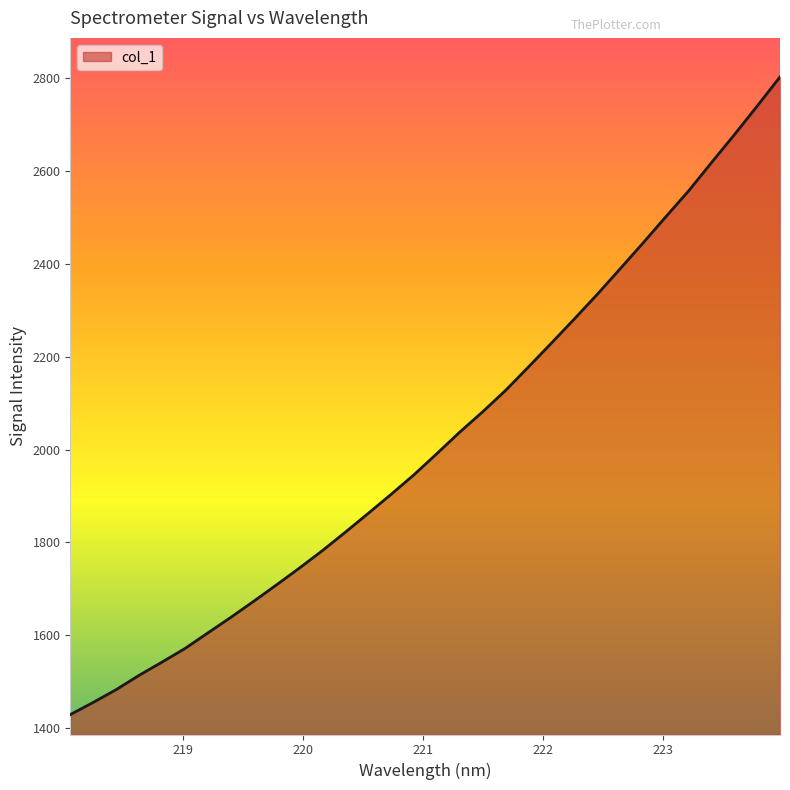

What is the difference between the maximum and minimum values?

1373.4